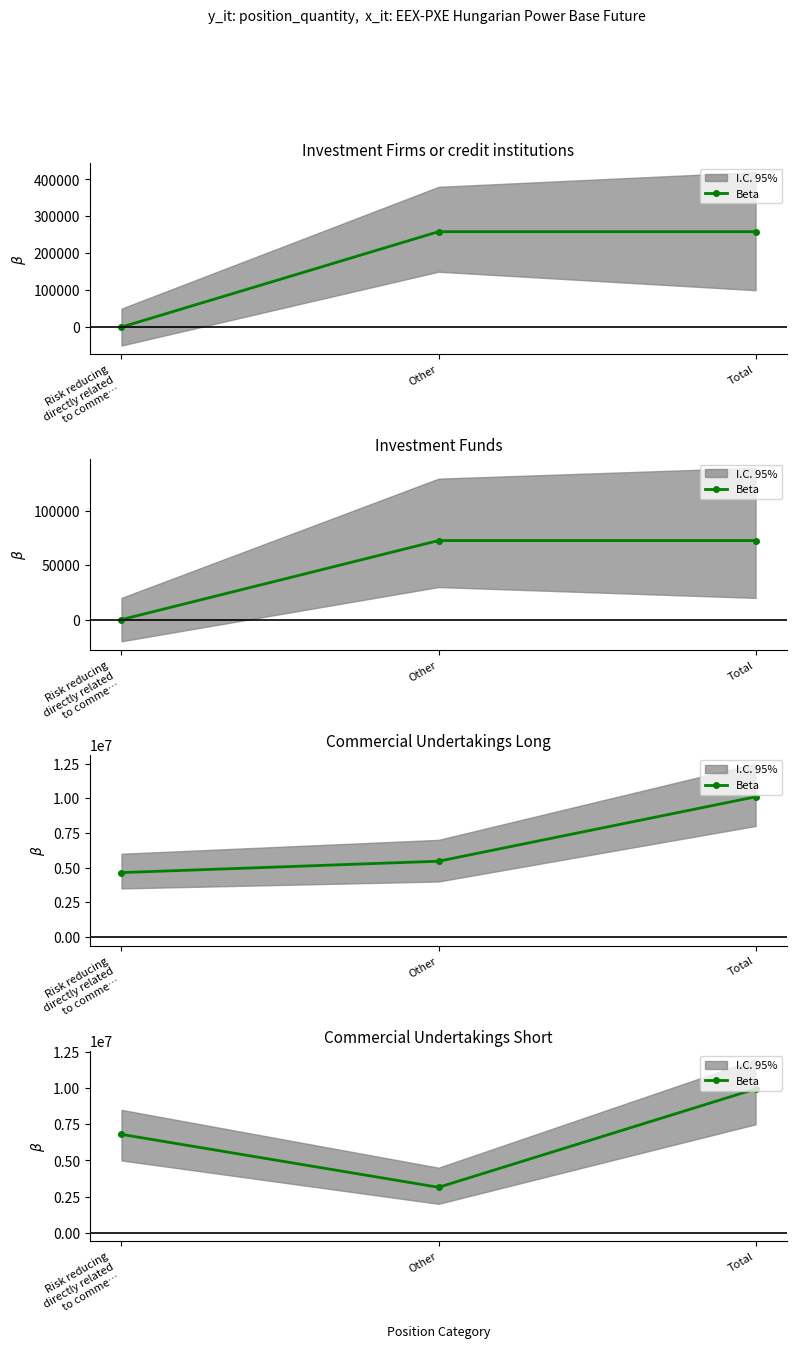

What is the average value?

6632050